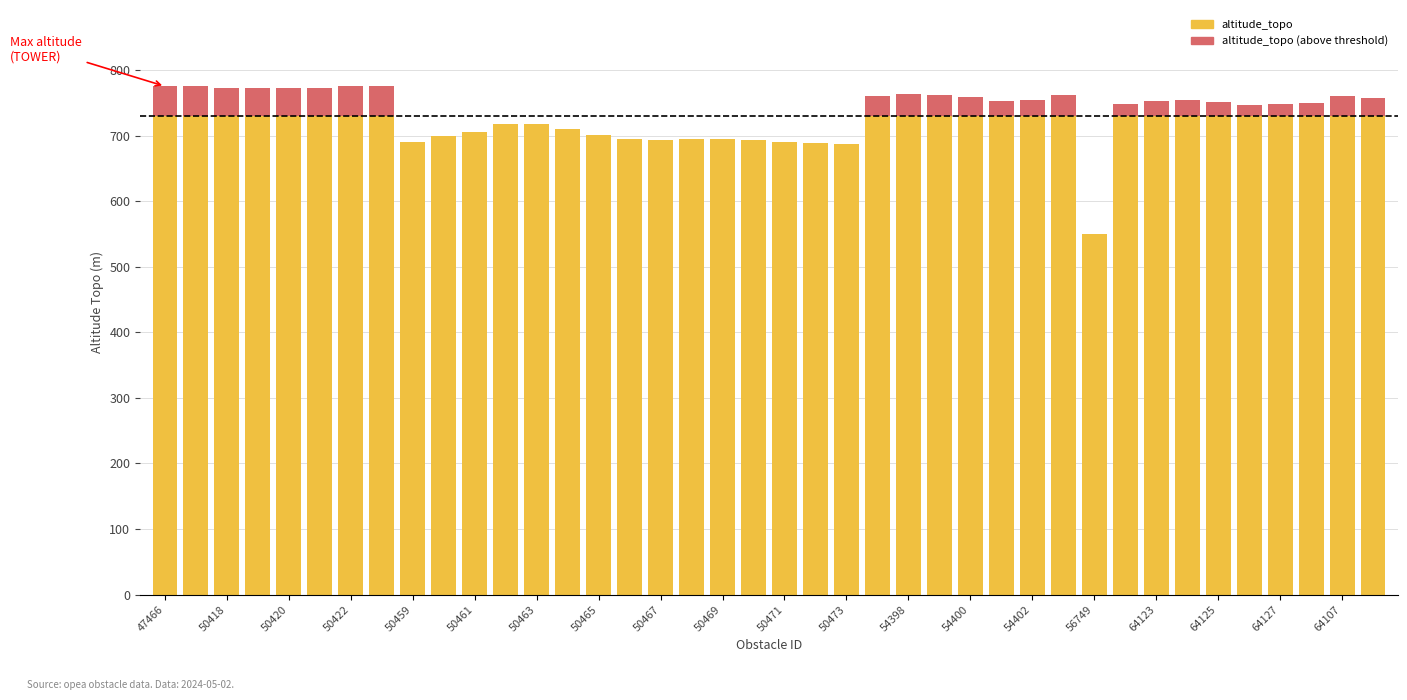

Are the bars grouped side by side (vs. stacked)?

No